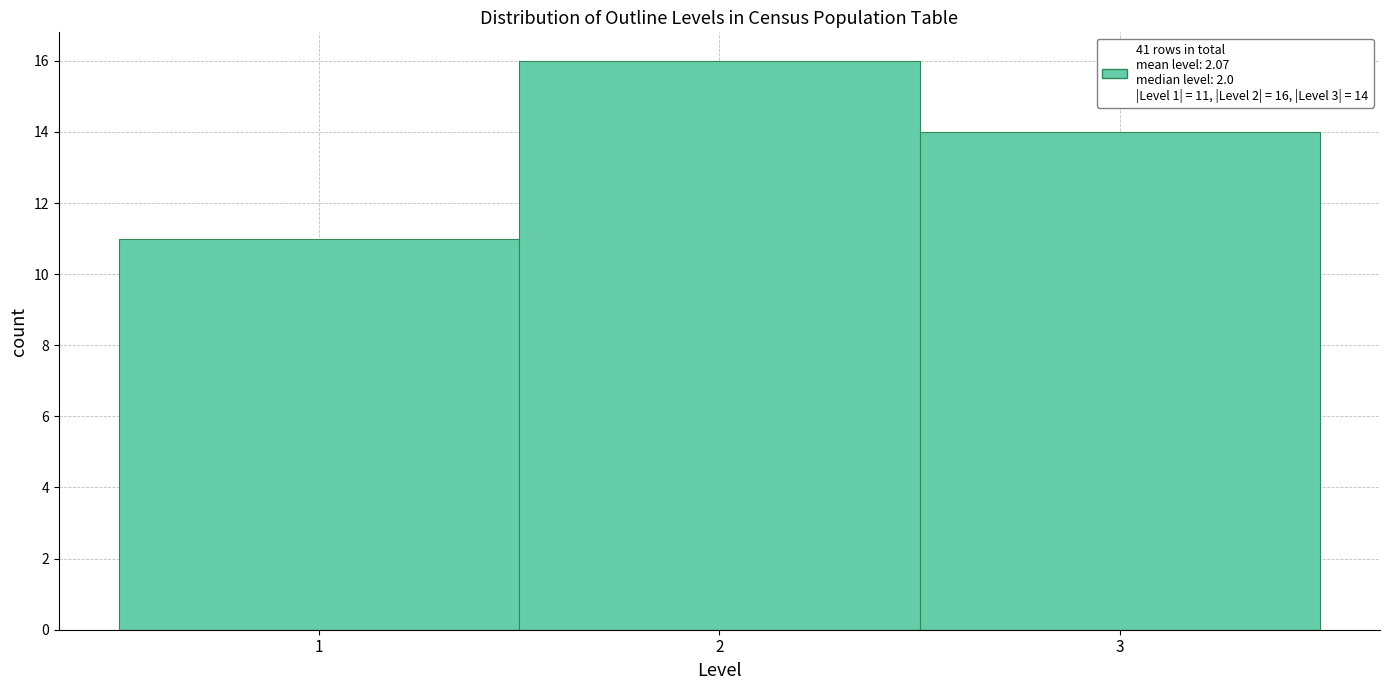

Which range on the x-axis has the tallest bar?

1.5 to 2.5